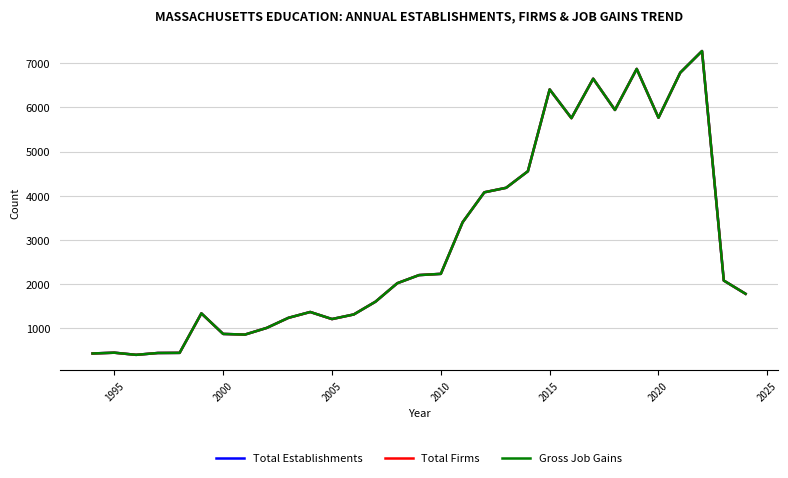

What is the highest value of the Total Firms series?

7278